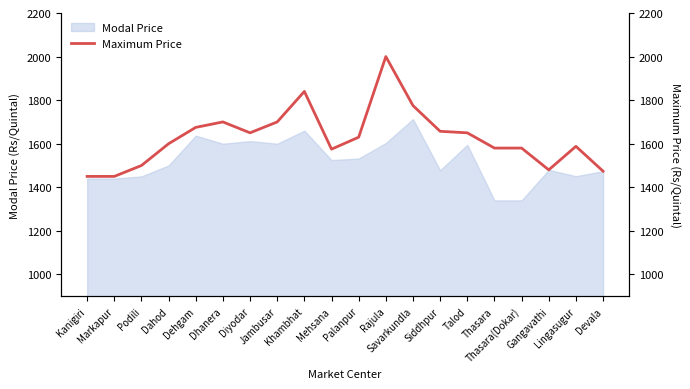

Where does the data first go above 1630?

Dehgam